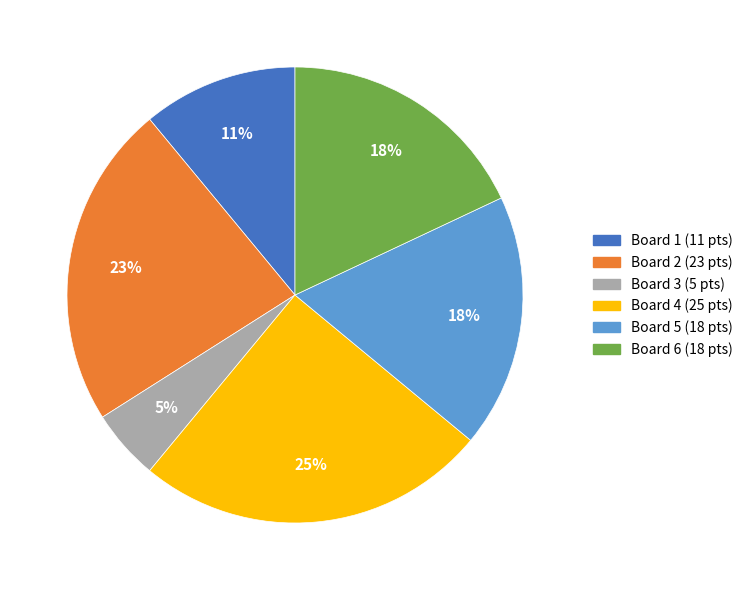

What is the largest slice in the pie chart?

Board 4